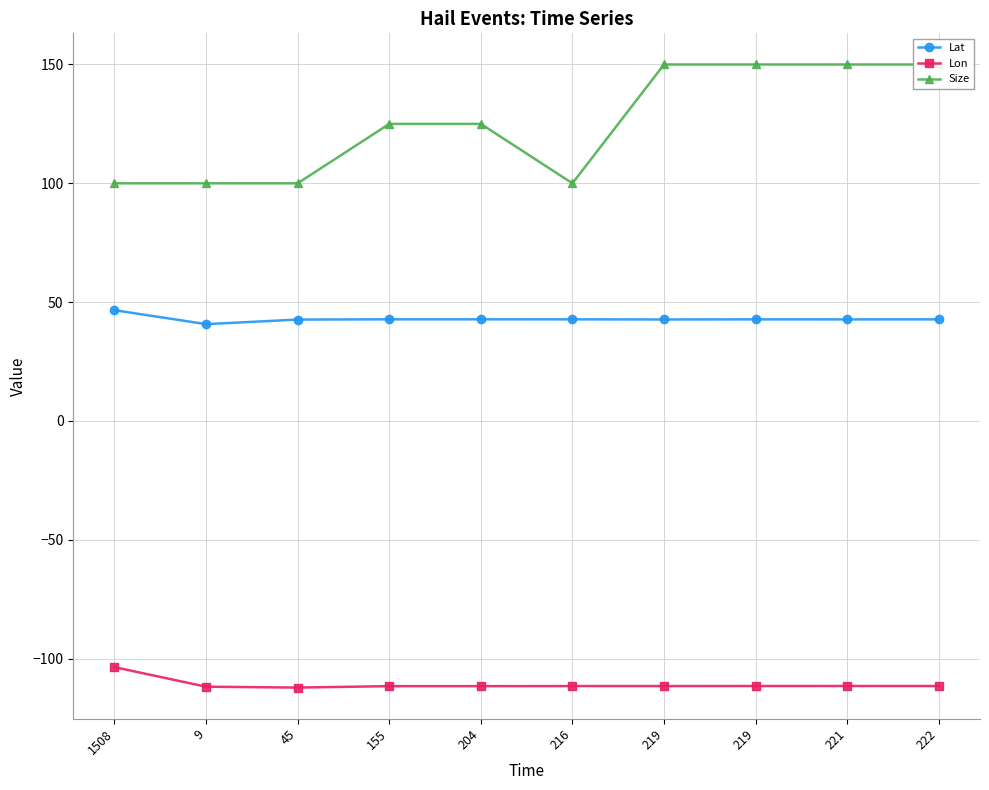

What is the difference between the maximum and minimum values in the Lon series?

8.6